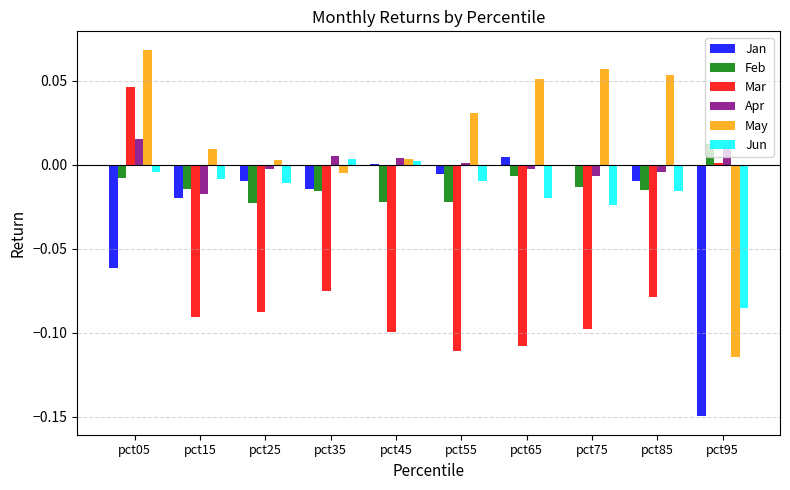

Which category has the highest value across all series?

pct05